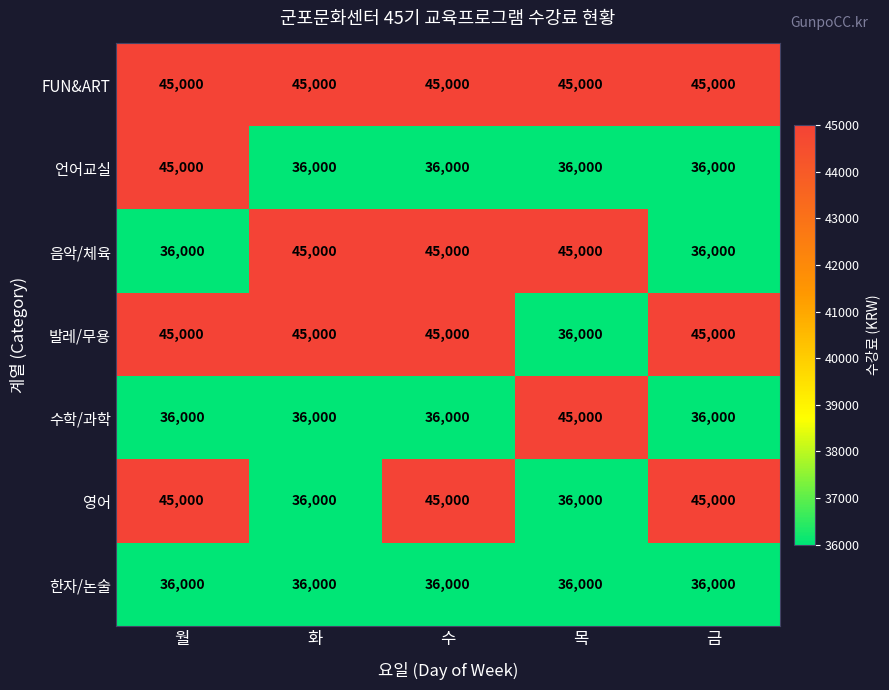

What is the approximate value of 음악/체육 at 수?

45000